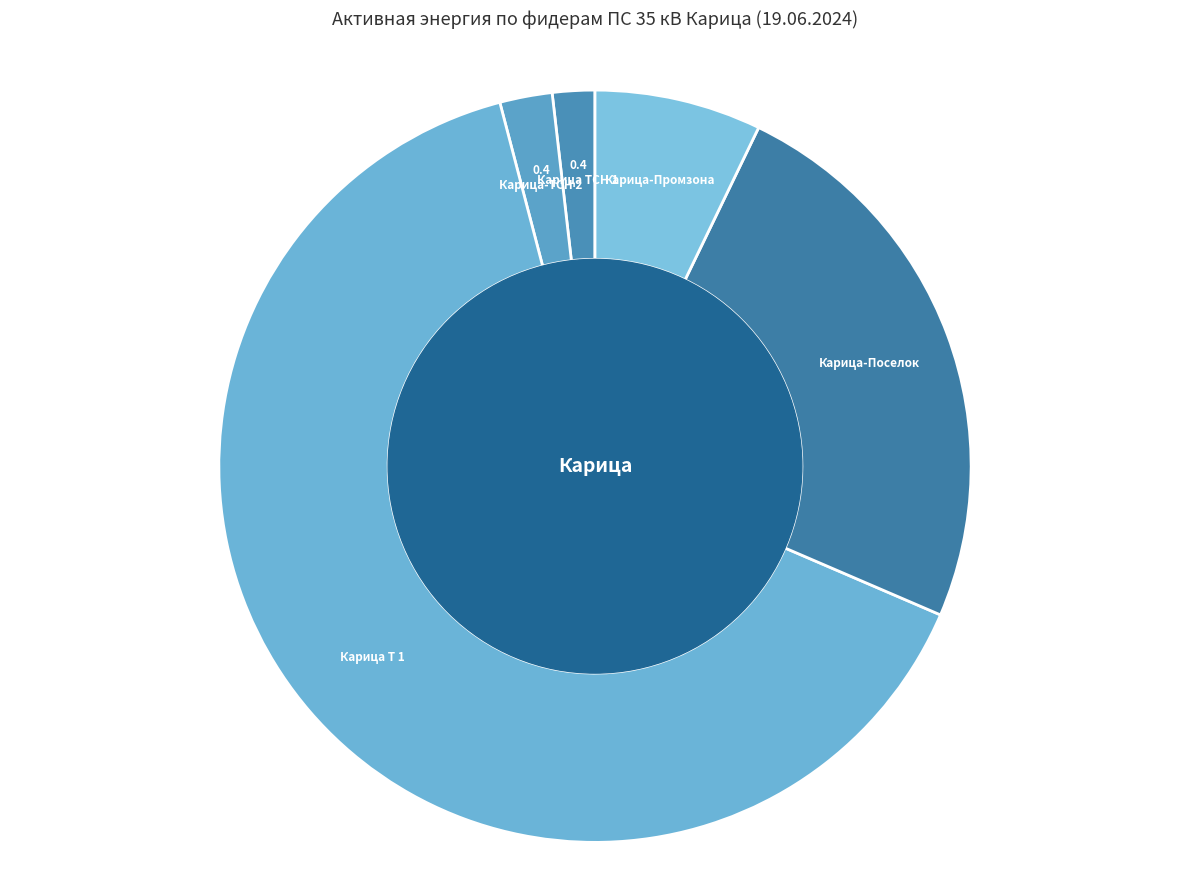

Count the number of slices in the pie.

5